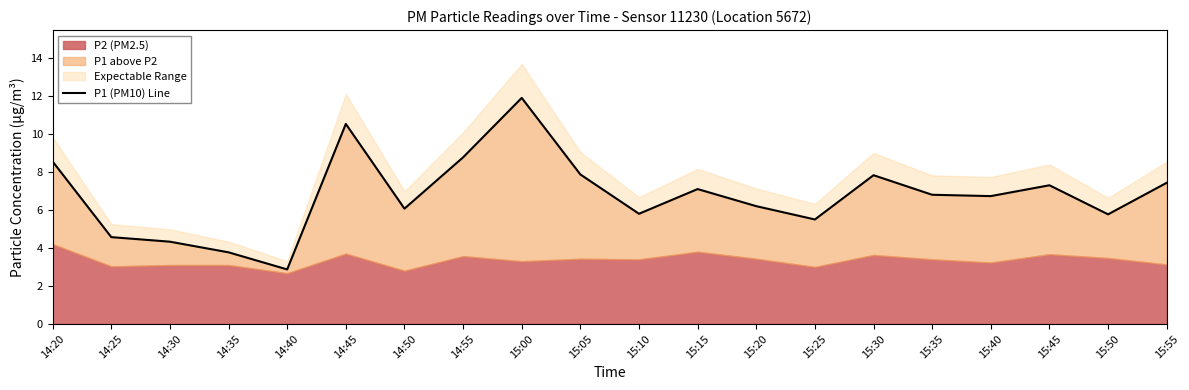

What is the greatest value displayed?

11.9